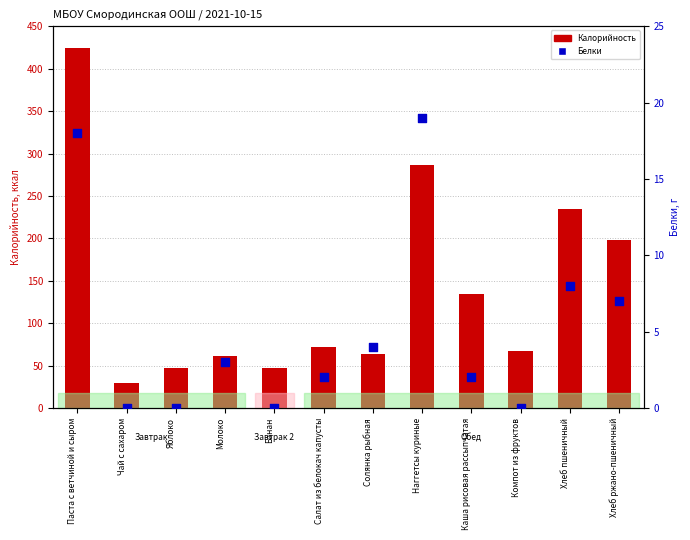

At which category is the sum across all series the highest?

Паста с ветчиной и сыром